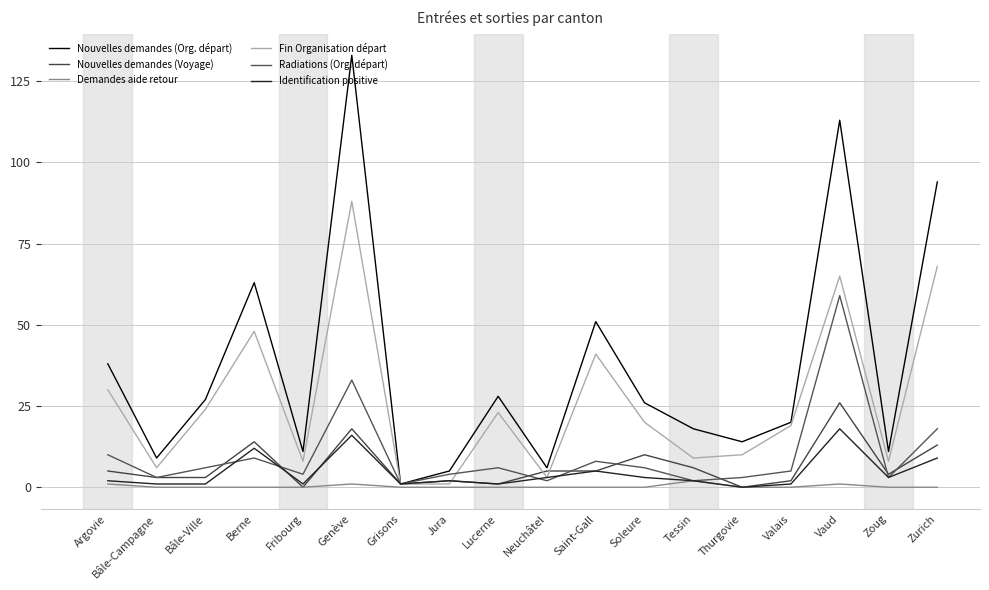

Reading left to right, transcribe all the data shown in this chart.

Nouvelles demandes (Org. départ): Argovie=38	Bâle-Campagne=9	Bâle-Ville=27	Berne=63	Fribourg=11	Genève=133	Grisons=1	Jura=5	Lucerne=28	Neuchâtel=6	Saint-Gall=51	Soleure=26	Tessin=18	Thurgovie=14	Valais=20	Vaud=113	Zoug=11	Zurich=94
Nouvelles demandes (Voyage): Argovie=5	Bâle-Campagne=3	Bâle-Ville=3	Berne=14	Fribourg=0	Genève=18	Grisons=1	Jura=2	Lucerne=1	Neuchâtel=5	Saint-Gall=5	Soleure=10	Tessin=6	Thurgovie=0	Valais=2	Vaud=26	Zoug=4	Zurich=13
Demandes aide retour: Argovie=1	Bâle-Campagne=0	Bâle-Ville=0	Berne=0	Fribourg=0	Genève=1	Grisons=0	Jura=0	Lucerne=0	Neuchâtel=0	Saint-Gall=0	Soleure=0	Tessin=2	Thurgovie=0	Valais=0	Vaud=1	Zoug=0	Zurich=0
Fin Organisation départ: Argovie=30	Bâle-Campagne=6	Bâle-Ville=24	Berne=48	Fribourg=8	Genève=88	Grisons=1	Jura=1	Lucerne=23	Neuchâtel=3	Saint-Gall=41	Soleure=20	Tessin=9	Thurgovie=10	Valais=19	Vaud=65	Zoug=8	Zurich=68
Radiations (Org. départ): Argovie=10	Bâle-Campagne=3	Bâle-Ville=6	Berne=9	Fribourg=4	Genève=33	Grisons=1	Jura=4	Lucerne=6	Neuchâtel=2	Saint-Gall=8	Soleure=6	Tessin=2	Thurgovie=3	Valais=5	Vaud=59	Zoug=3	Zurich=18
Identification positive: Argovie=2	Bâle-Campagne=1	Bâle-Ville=1	Berne=12	Fribourg=1	Genève=16	Grisons=1	Jura=2	Lucerne=1	Neuchâtel=3	Saint-Gall=5	Soleure=3	Tessin=2	Thurgovie=0	Valais=1	Vaud=18	Zoug=3	Zurich=9